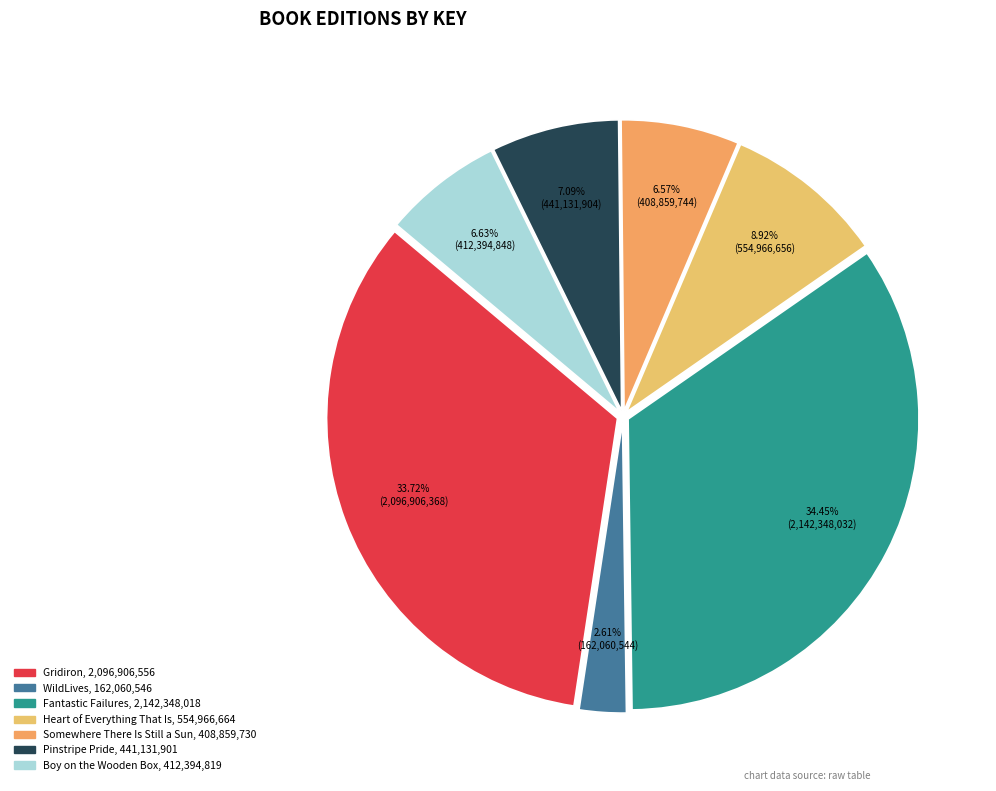

The Heart of Everything That Is slice represents 9% of the pie. True or false?

True